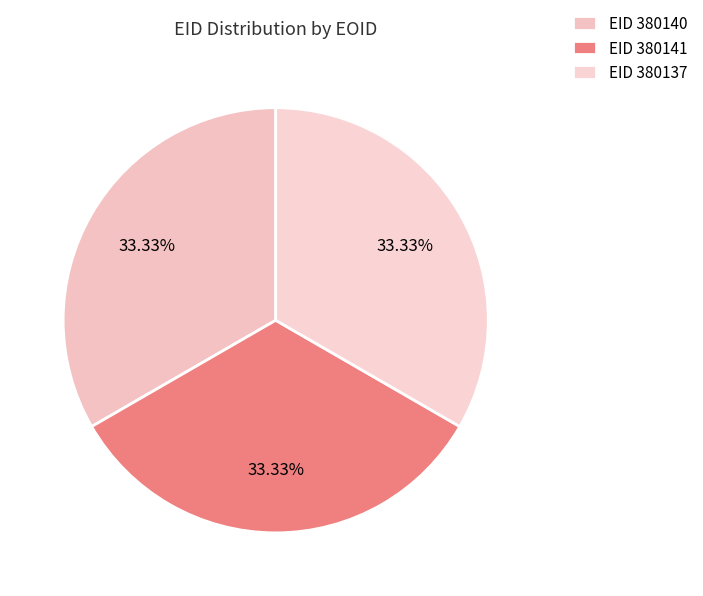

Is there any slice that represents more than half of the pie?

No